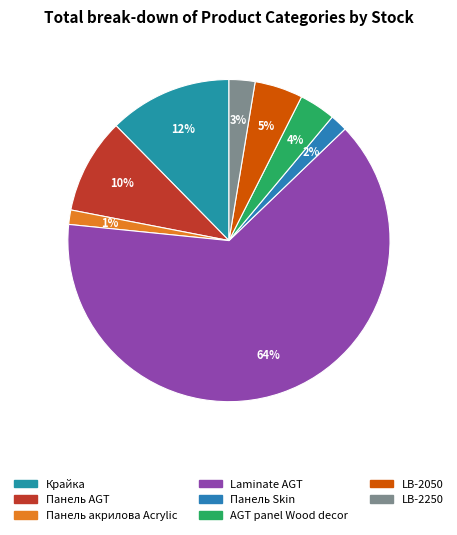

Is it true that LB-2050 is 14% of the pie?

False